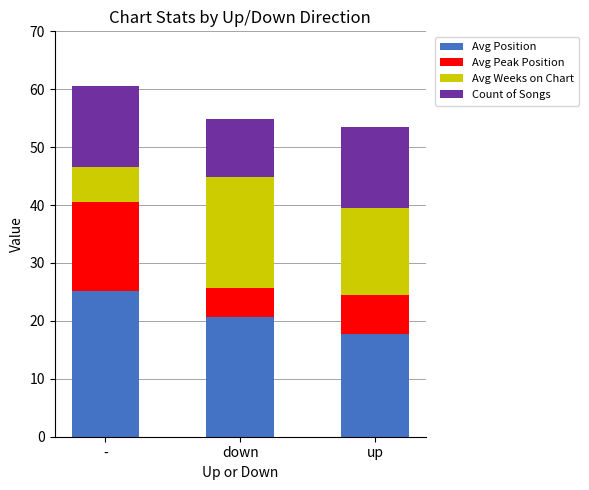

What is the difference between the maximum and second lowest values in the Avg Position series?

4.6